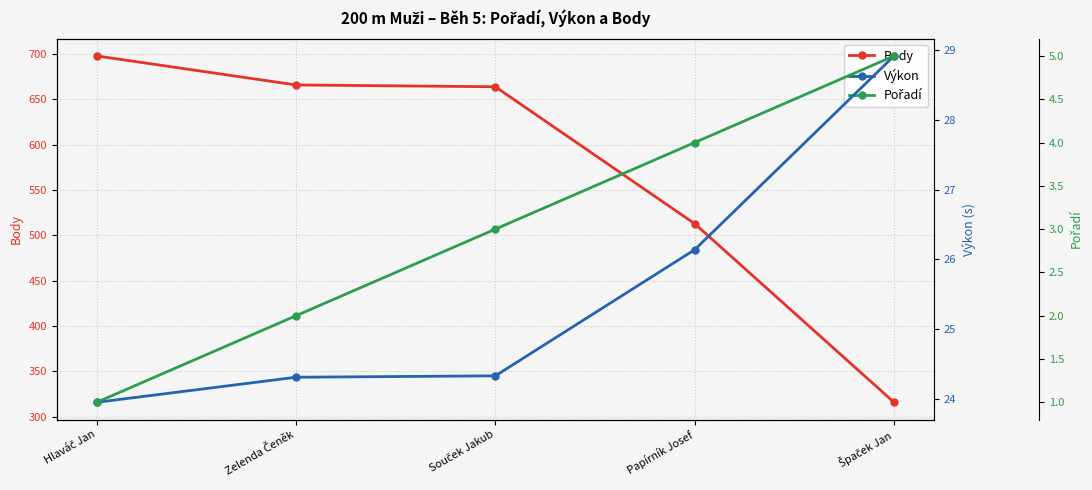

True or false: Pořadí and Výkon cross at least once.

False